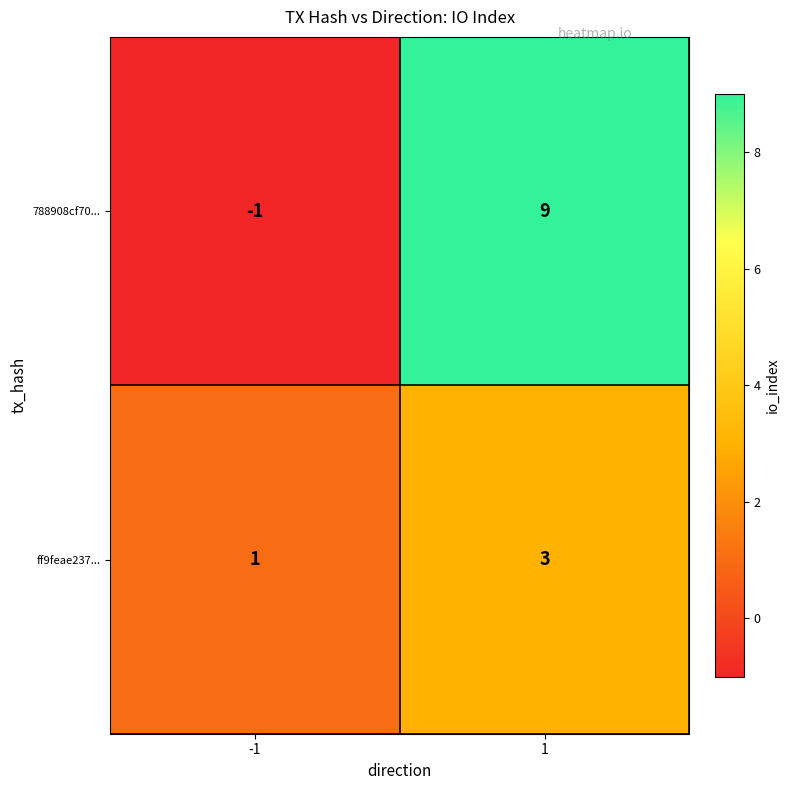

What is the difference between the highest and lowest values at -1?

2